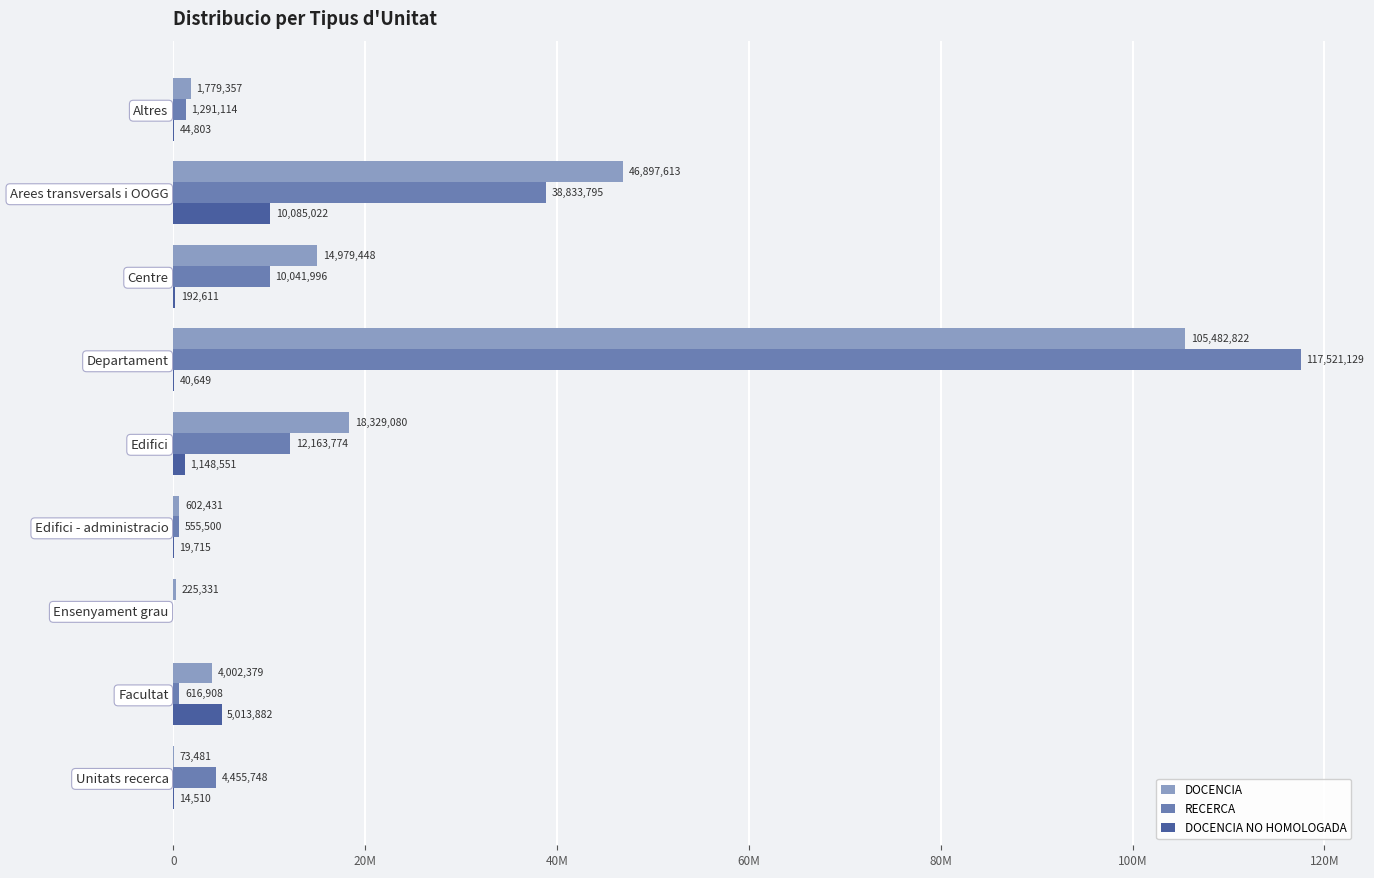

What is the average value of the DOCENCIA series?

21374660.1